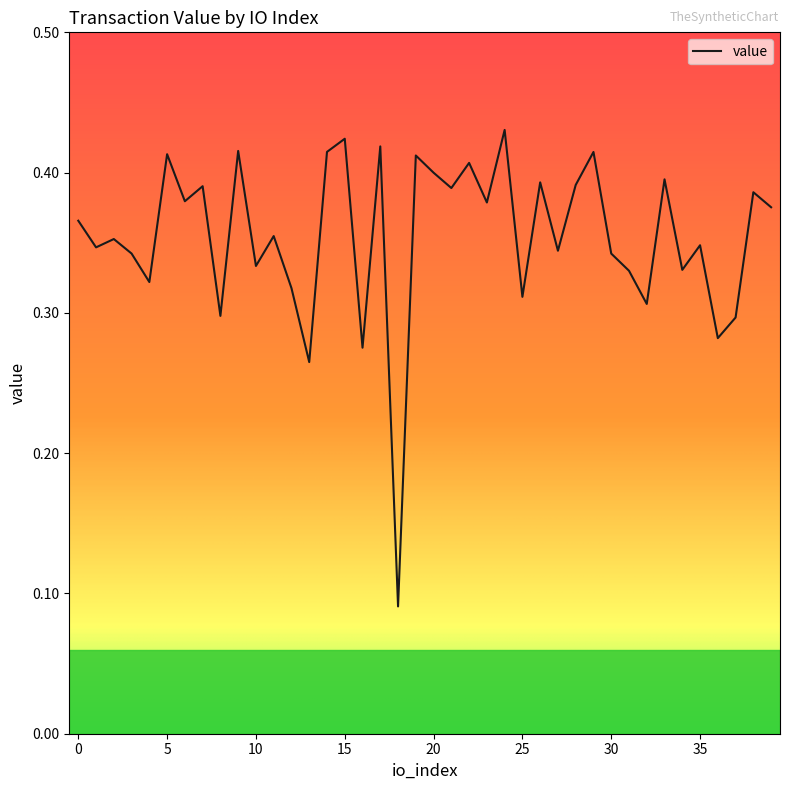

What is the average value?

0.4